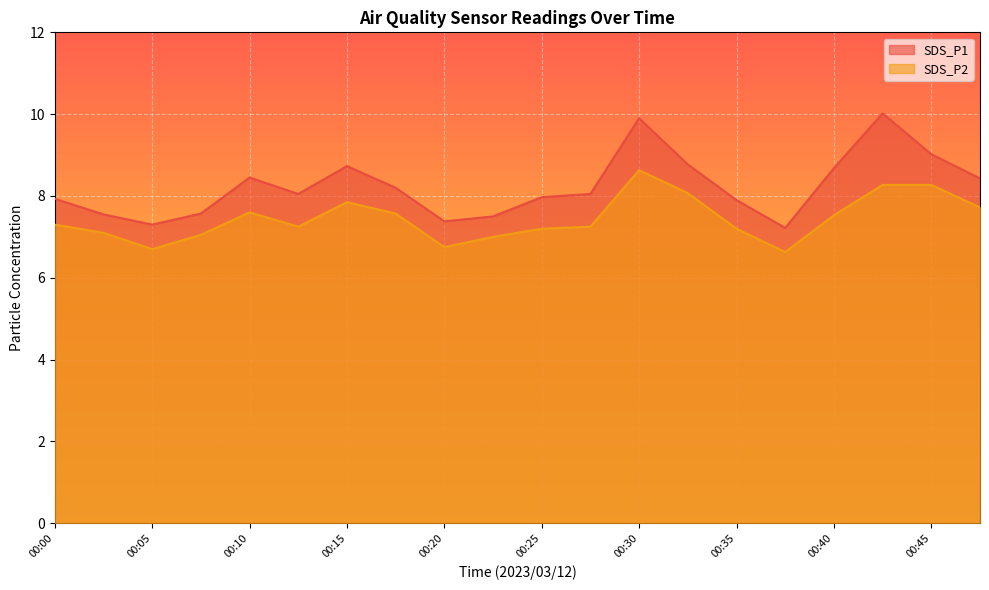

At which label does SDS_P2 first exceed 7?

00:00